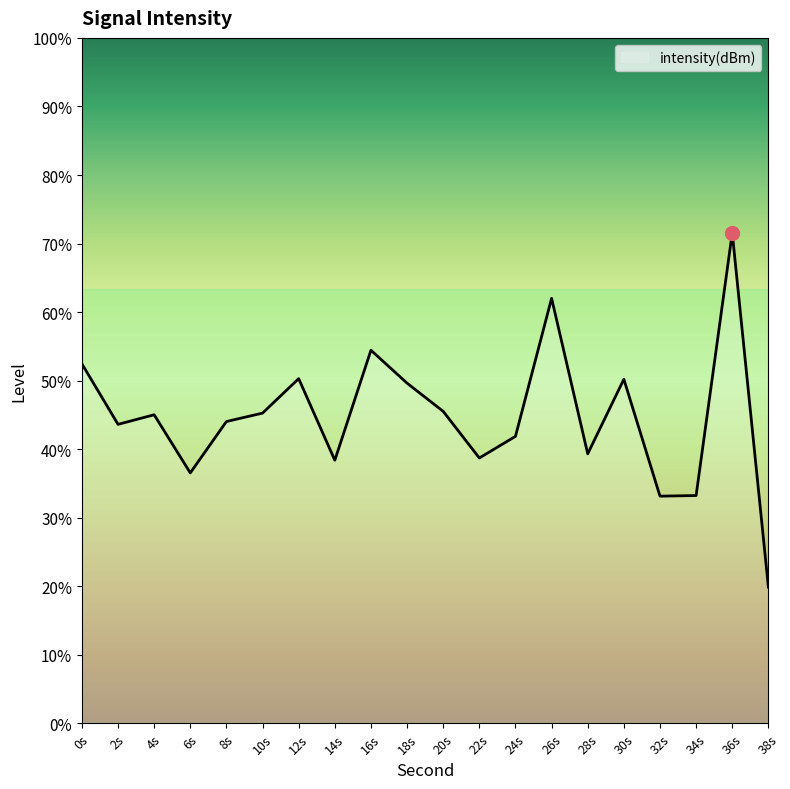

Is it true that the value at 30s is -171.0?

False